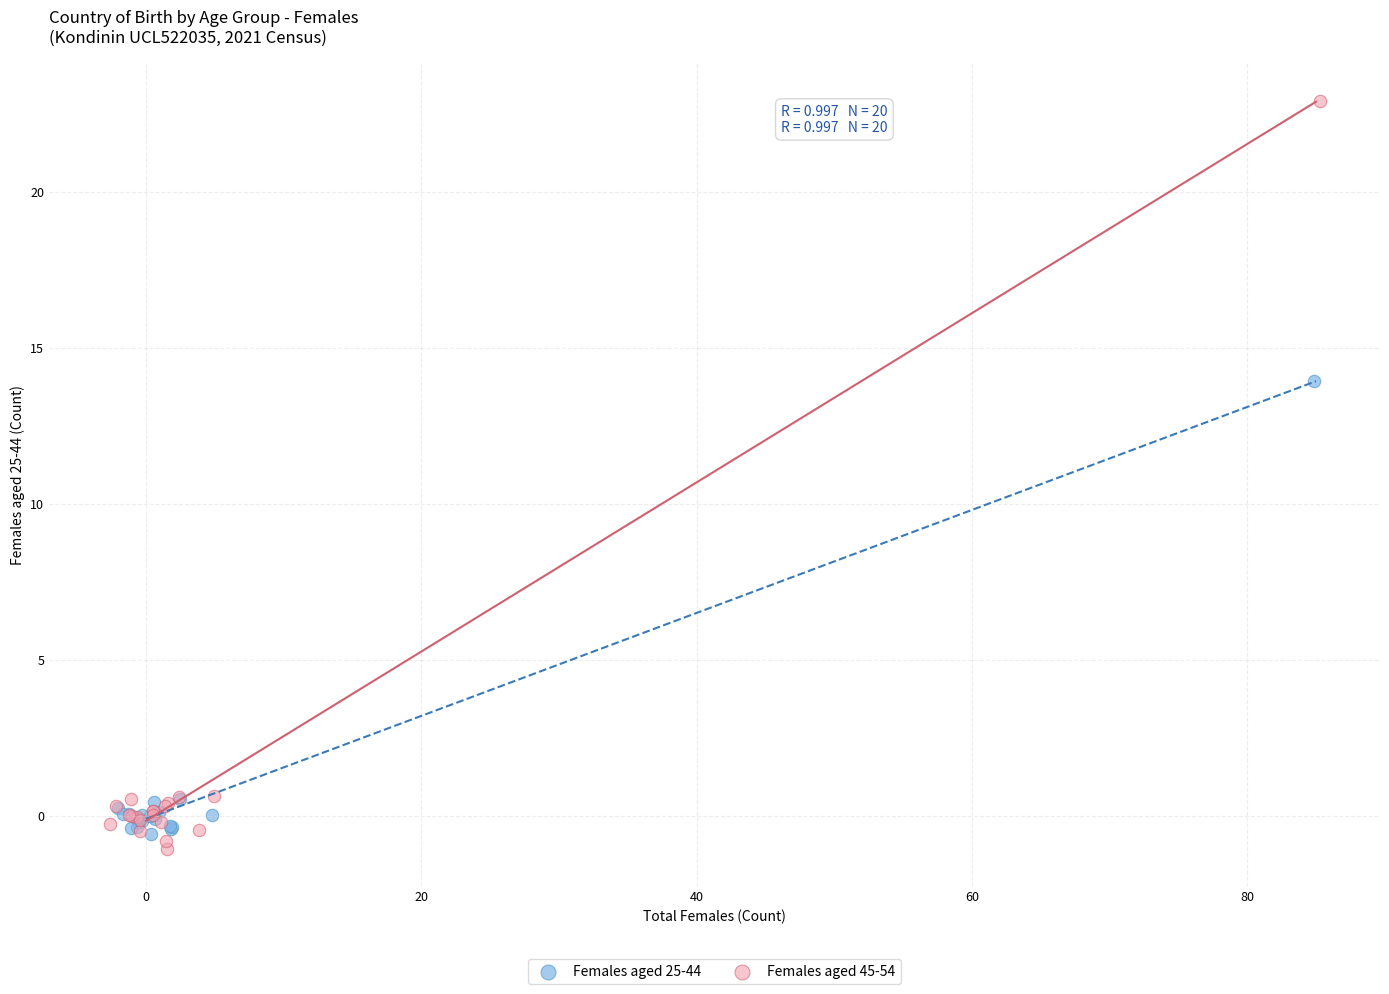

Which series contains the highest Y value?

Females aged 45-54